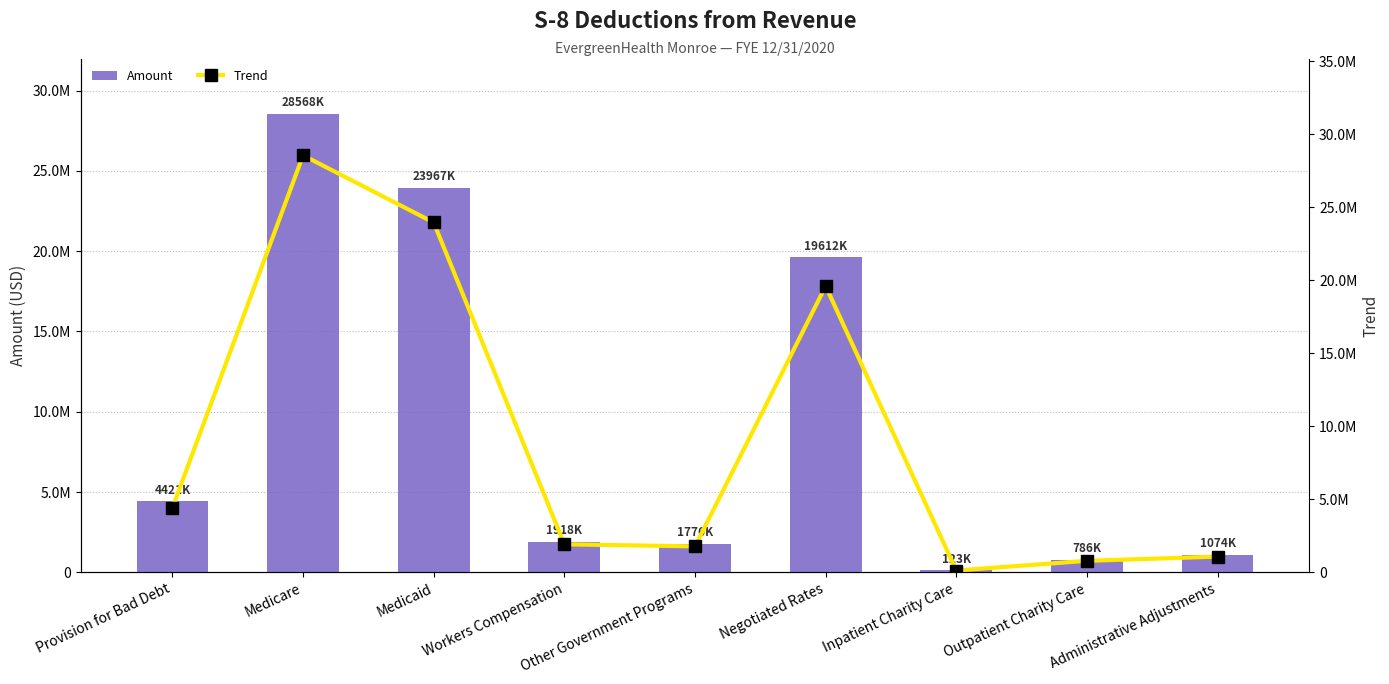

At which category is the sum across all series the highest?

Medicare